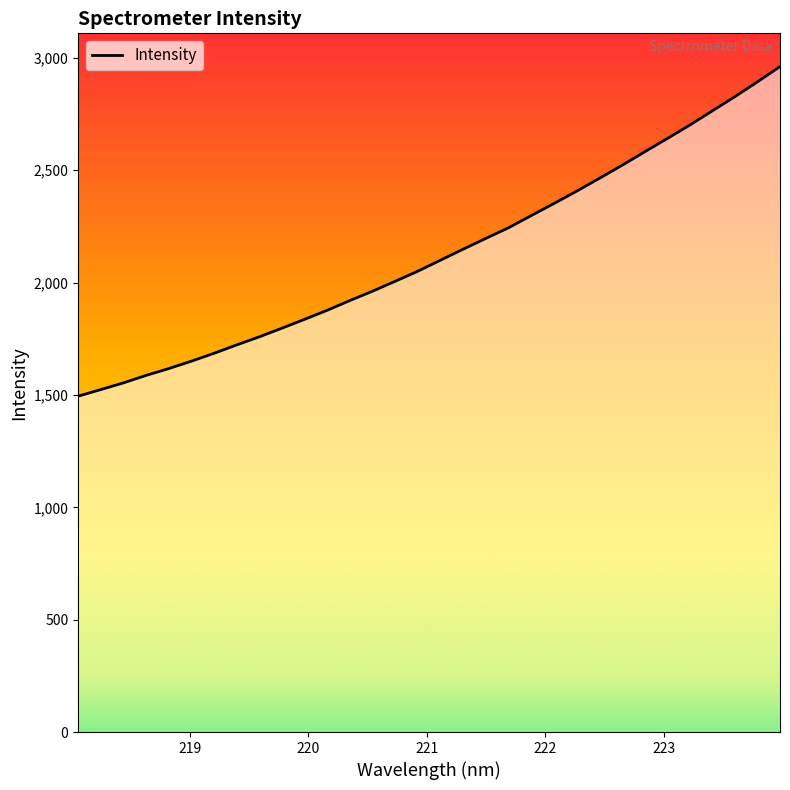

What is the difference between the maximum and minimum values?

1466.6